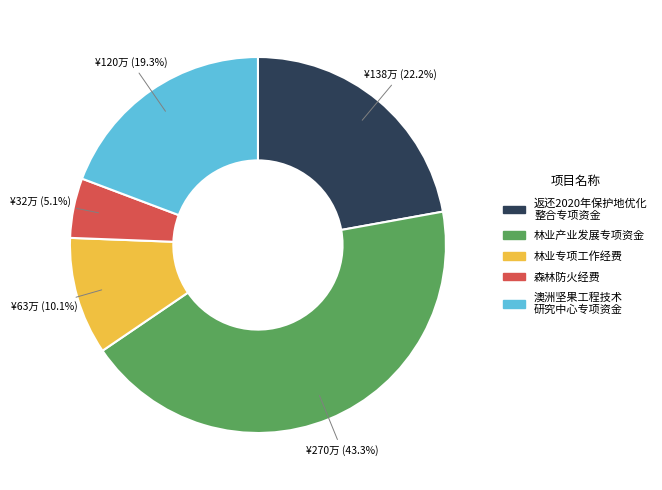

Is there any slice that represents more than half of the pie?

No